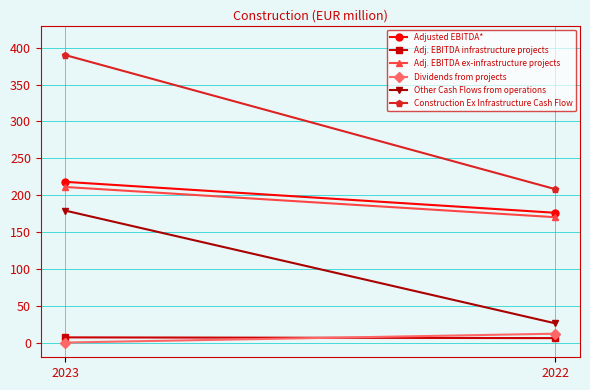

Where is Construction Ex Infrastructure Cash Flow nearest to the value 299?

2023